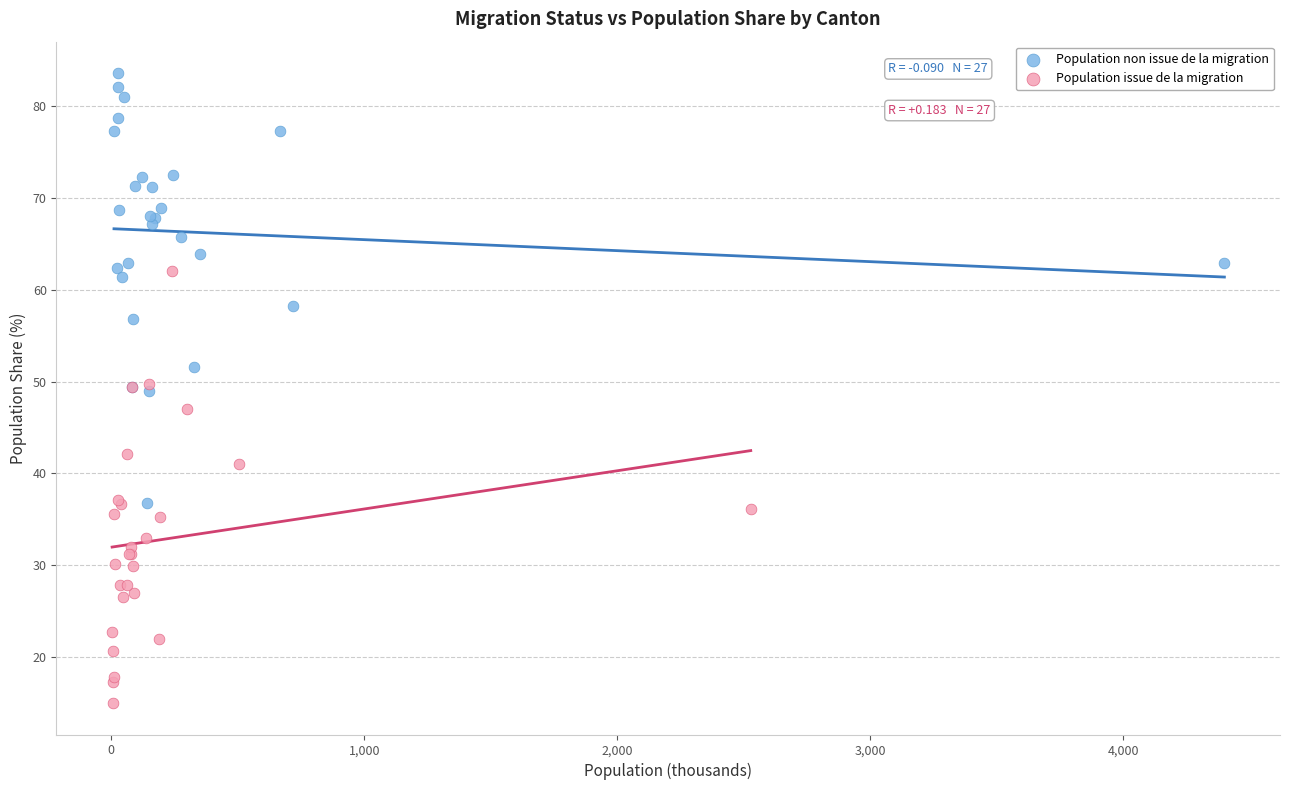

What are all the series names shown in the legend?

Population non issue de la migration, Population issue de la migration